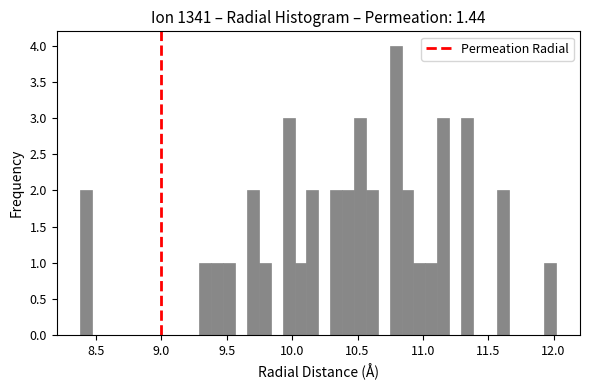

Around what value on the x-axis is the tallest bar? Give the approximate position of its centre, as read against the axis.

10.80